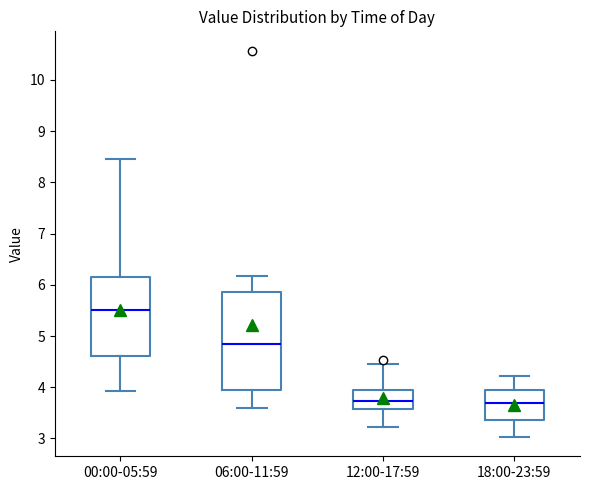

Reading left to right, transcribe this box plot: for each box, give where its median line is, the range the box spans, and where its two whiskers end, as read against the y-axis. The values are not printed on the chart, so give them approximately, as read against the axis.

00:00-05:59: median 5.5, box 4.6 to 6.1, whiskers 3.9 to 8.5
06:00-11:59: median 4.9, box 3.9 to 5.9, whiskers 3.6 to 6.2
12:00-17:59: median 3.7, box 3.6 to 4.0, whiskers 3.2 to 4.5
18:00-23:59: median 3.7, box 3.4 to 3.9, whiskers 3.0 to 4.2